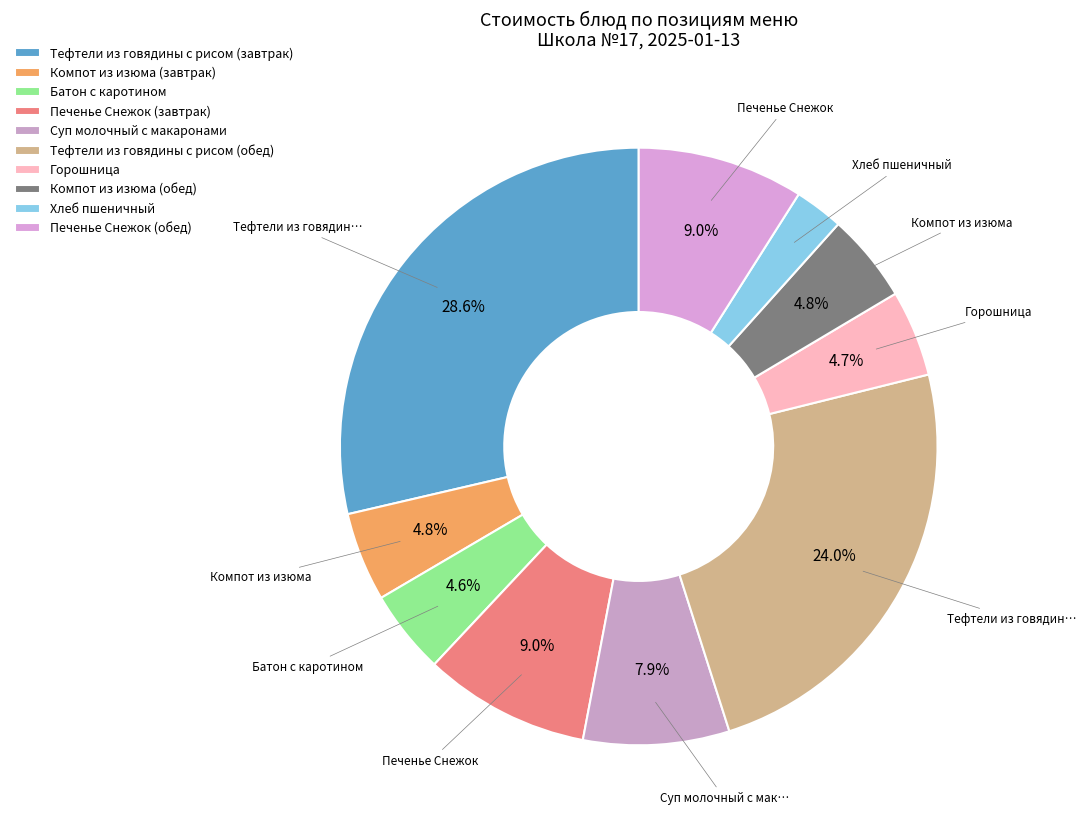

To the nearest percent, what is the difference between the Горошница and Тефтели из говядины с рисом (завтрак) slice percentages?

24%